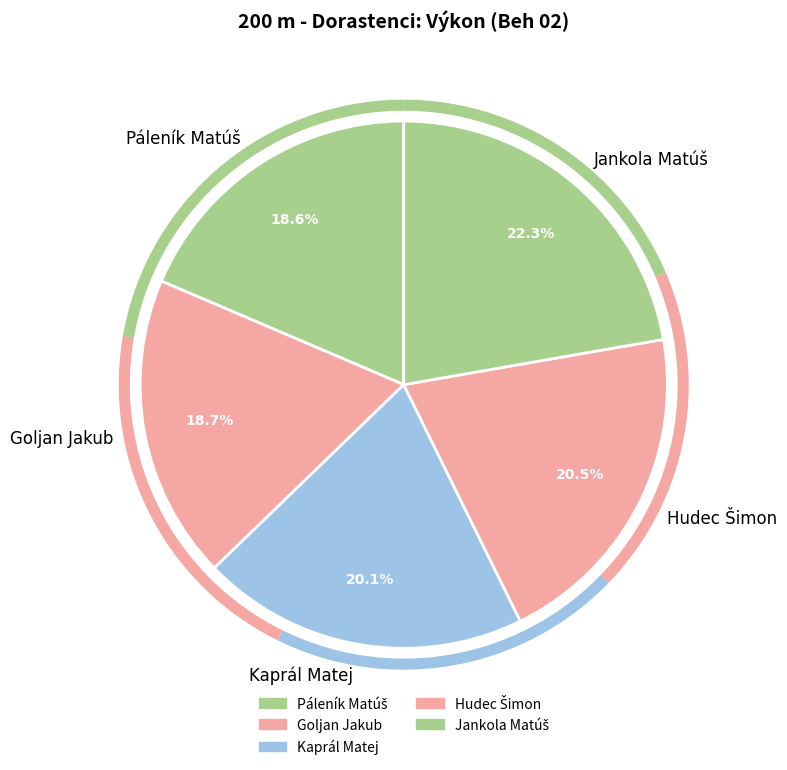

Rank the categories by value from highest to lowest.

Jankola Matúš, Hudec Šimon, Kaprál Matej, Goljan Jakub, Páleník Matúš